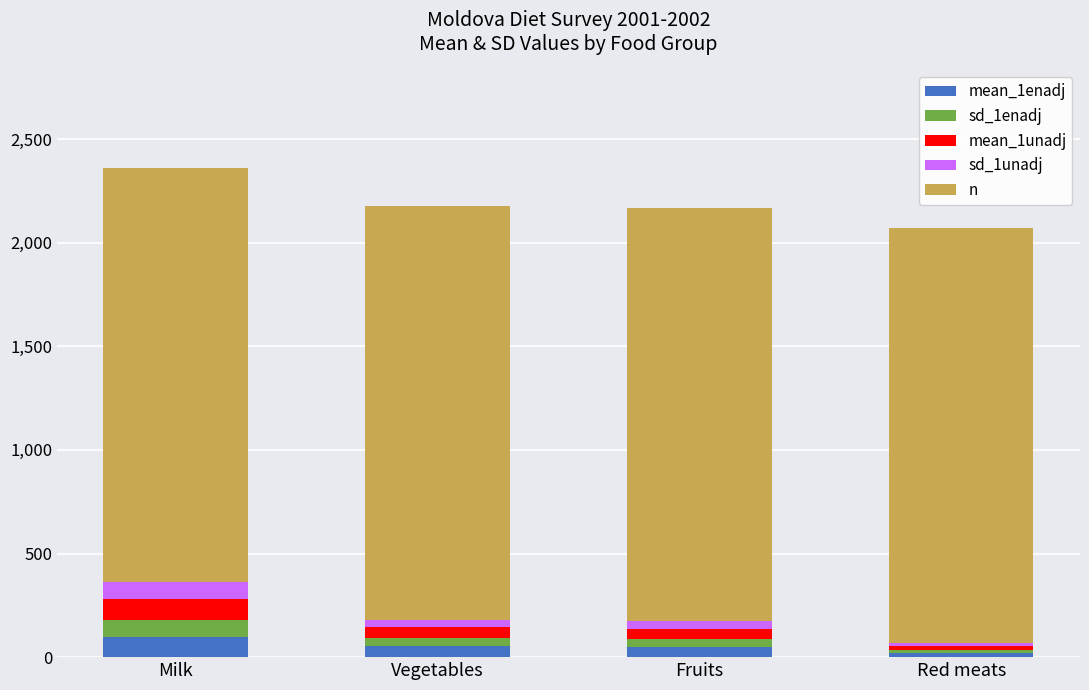

What are all the series names shown in the legend?

mean_1enadj, sd_1enadj, mean_1unadj, sd_1unadj, n